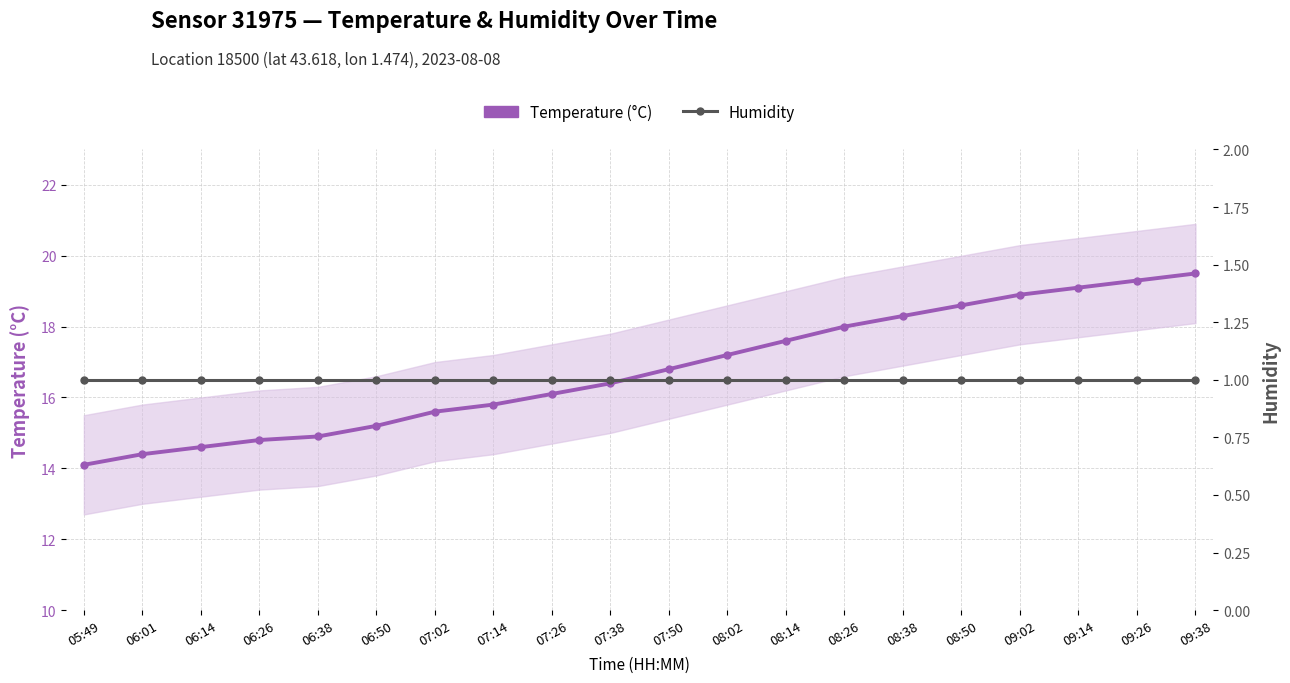

How many data points in Temperature (°C) are less than 16?

8